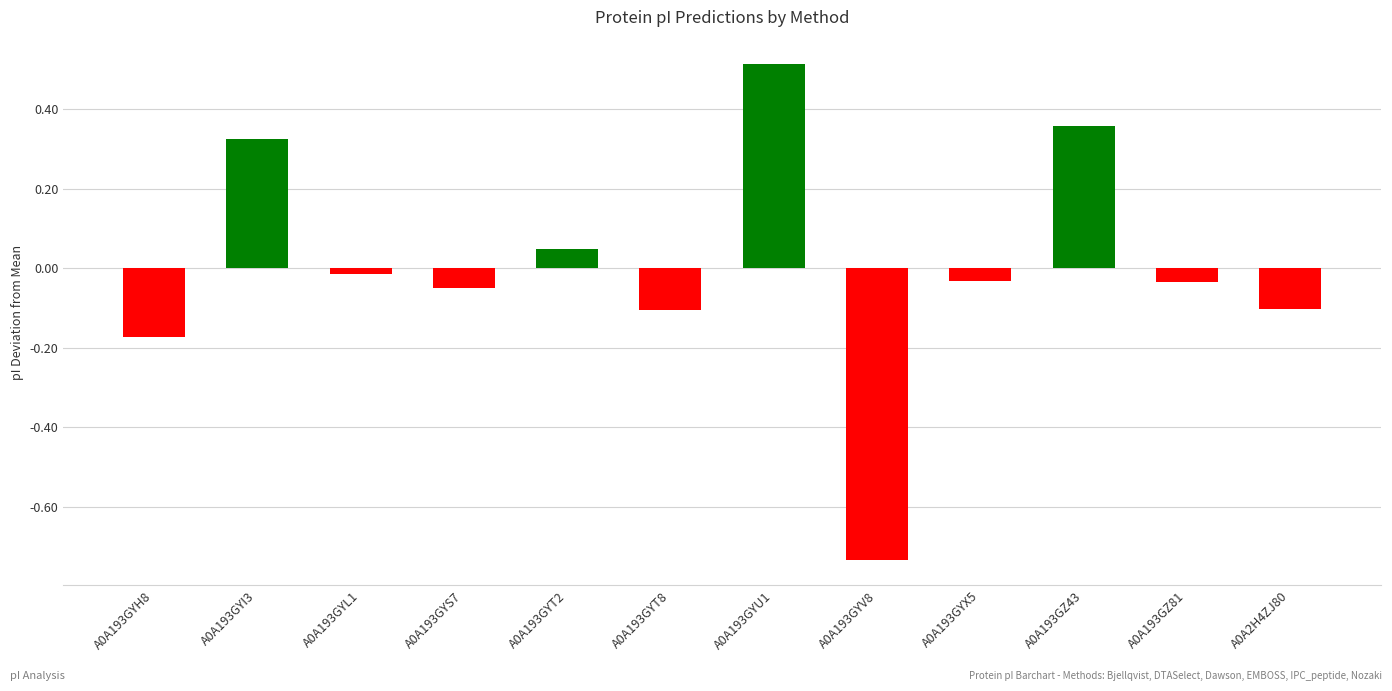

What is the difference between the values at A0A193GYX5 and A0A2H4ZJ80?

0.1